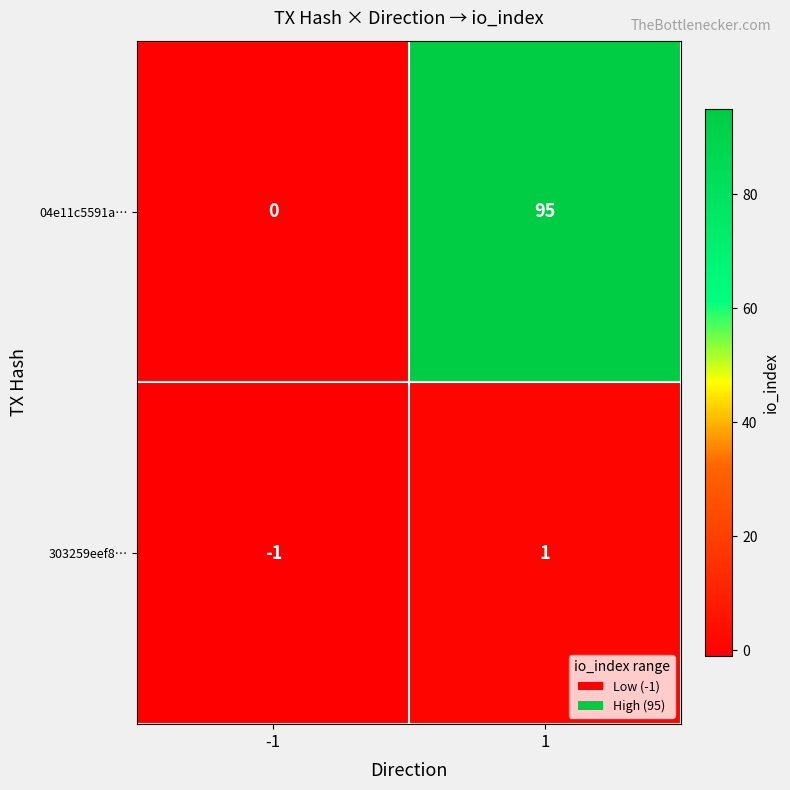

Reading right to left, what are all the values shown in this chart?

04e11c5591a…: 95	0
303259eef8…: 1	-1